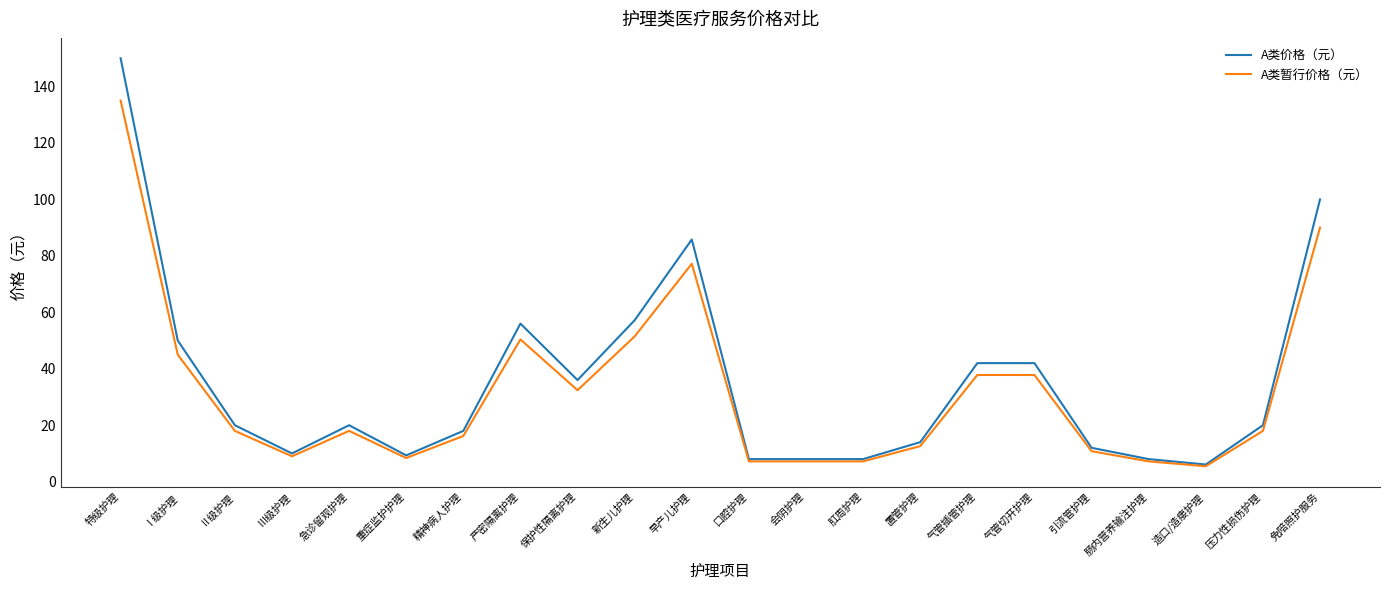

The A类暂行价格（元） series shows 21.8 at 置管护理. True or false?

False